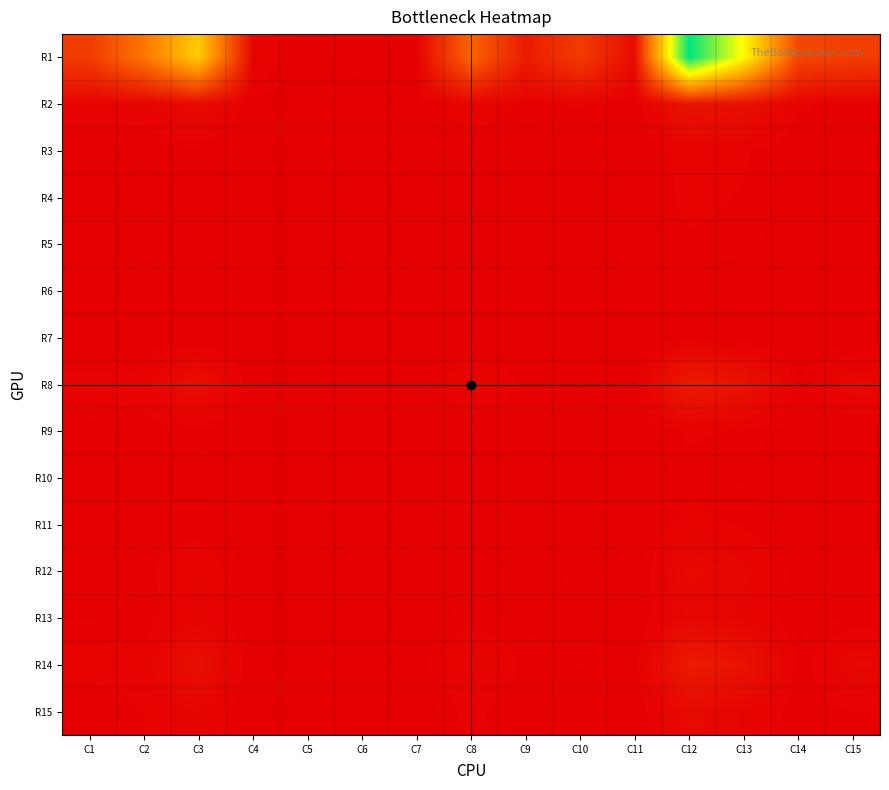

Which series has the largest total across all categories?

R1